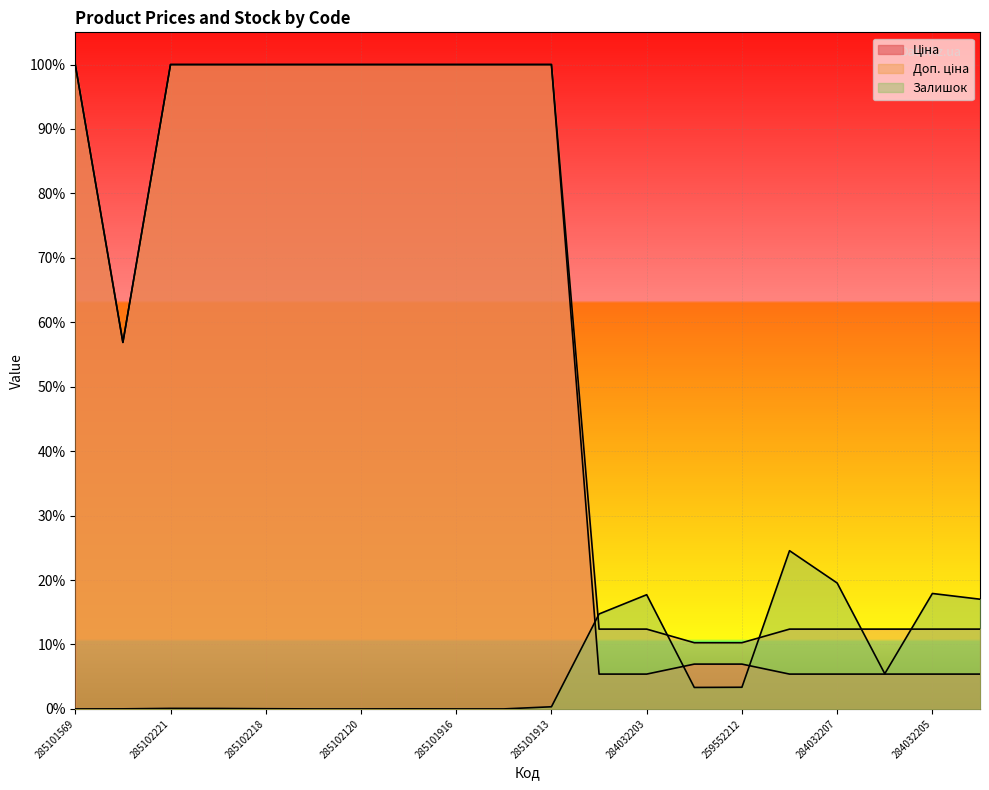

At which label does Залишок reach its minimum?

285101569